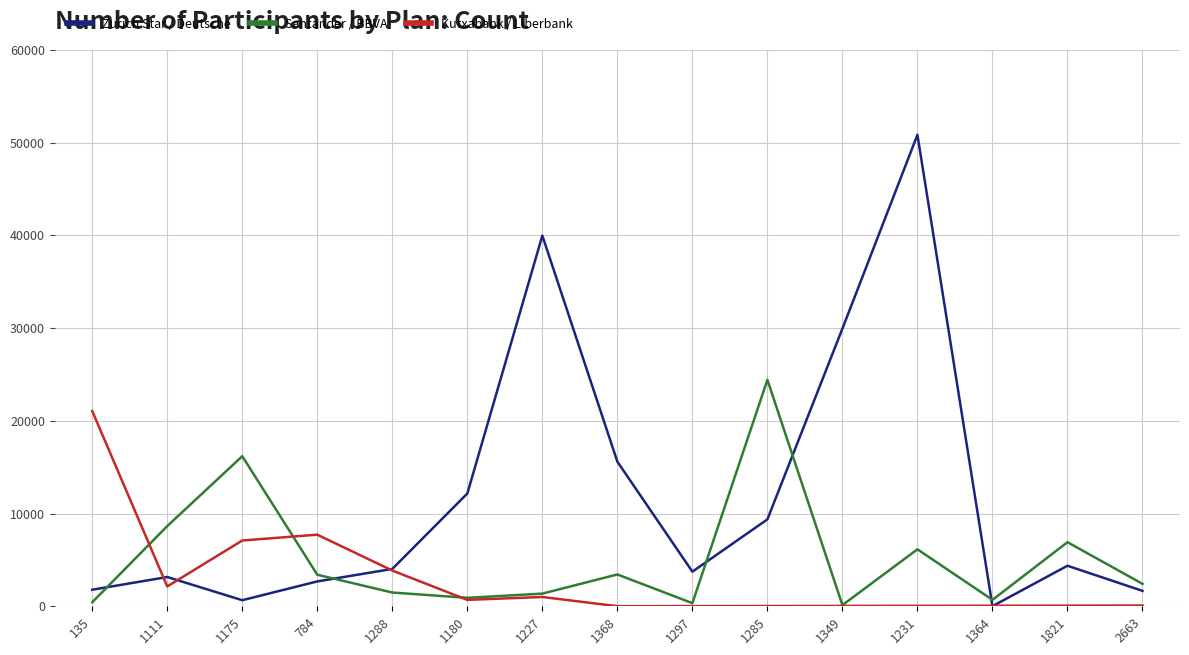

What is the highest value of the Zurich Star / Deutsche series?

50840